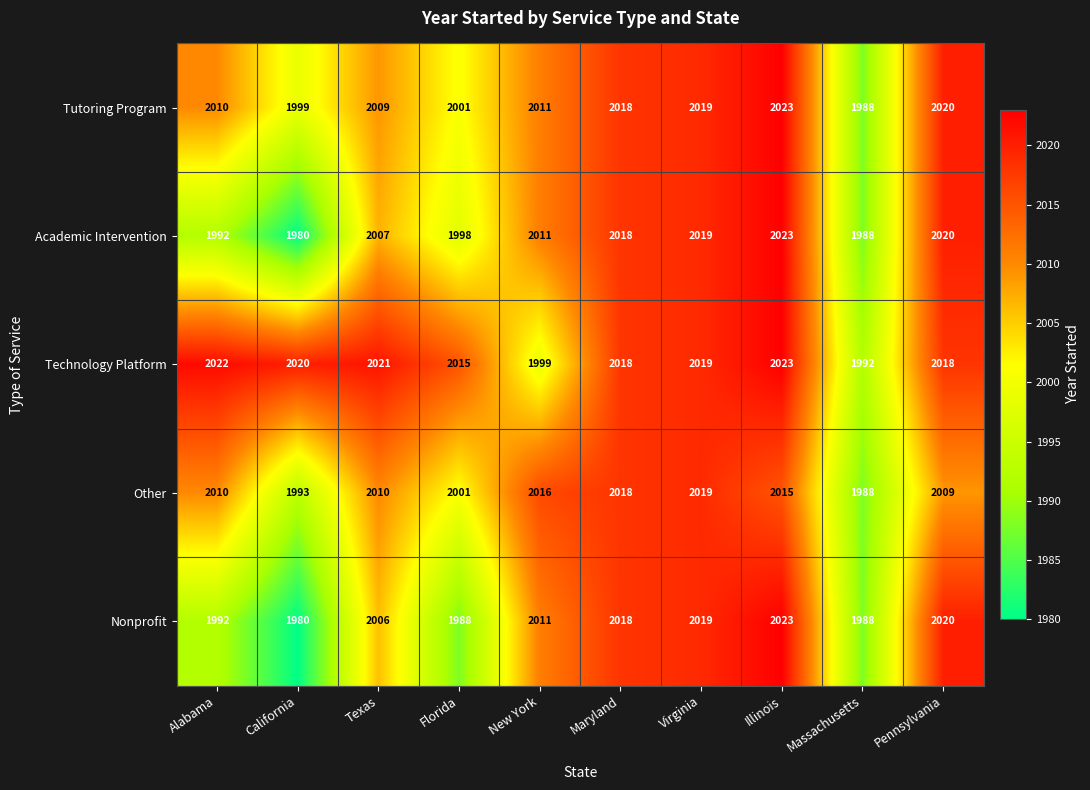

What is the spread (max minus min) of values at California?

40